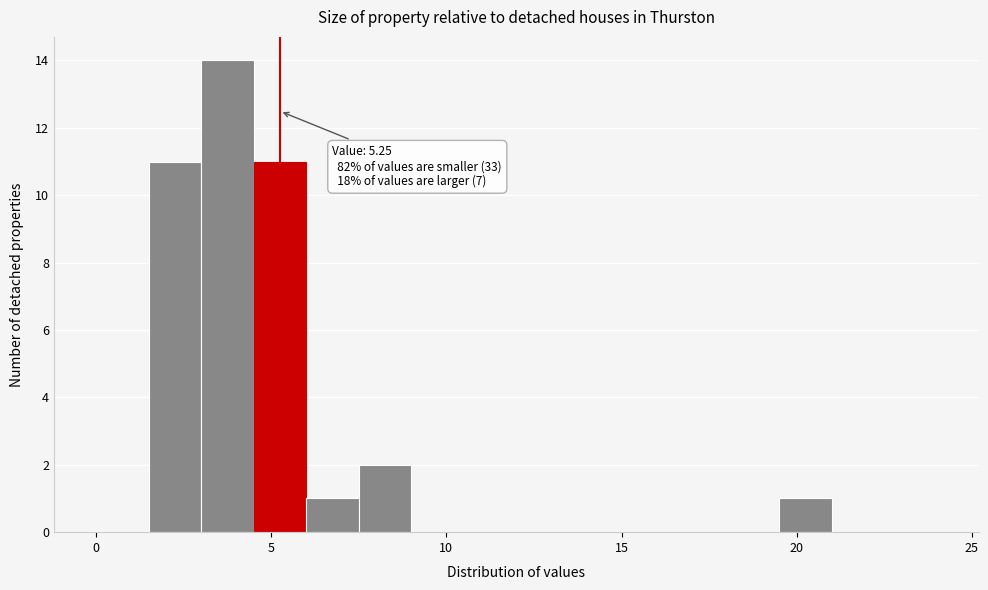

Read against the x-axis, roughly where is the centre of the tallest bar?

4.0